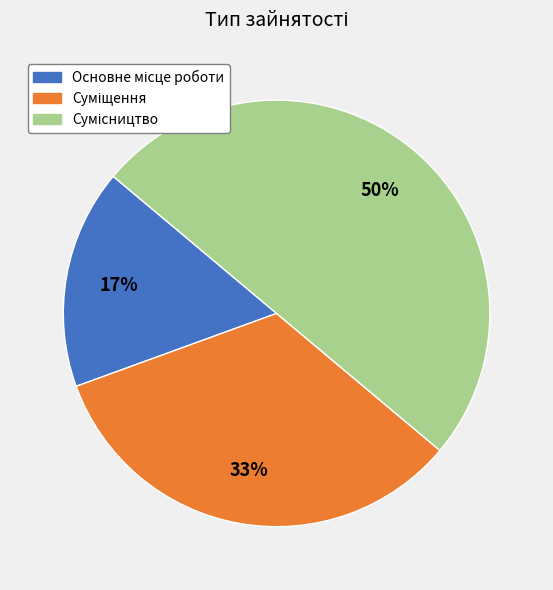

To the nearest percent, what is the difference between the largest and smallest slice percentages?

33%